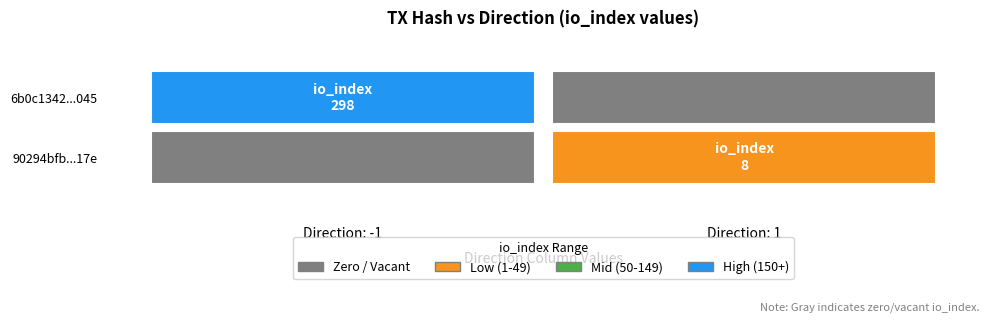

Between io_index and direction, which is larger?

io_index